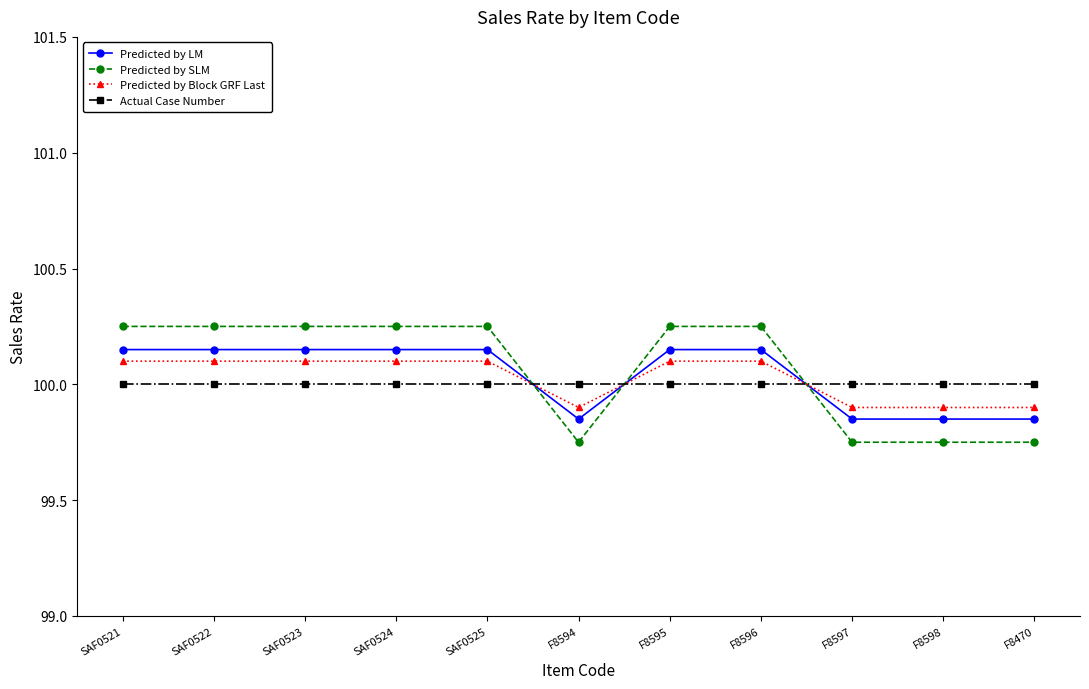

The Predicted by Block GRF Last series shows 166.2 at F8594. True or false?

False